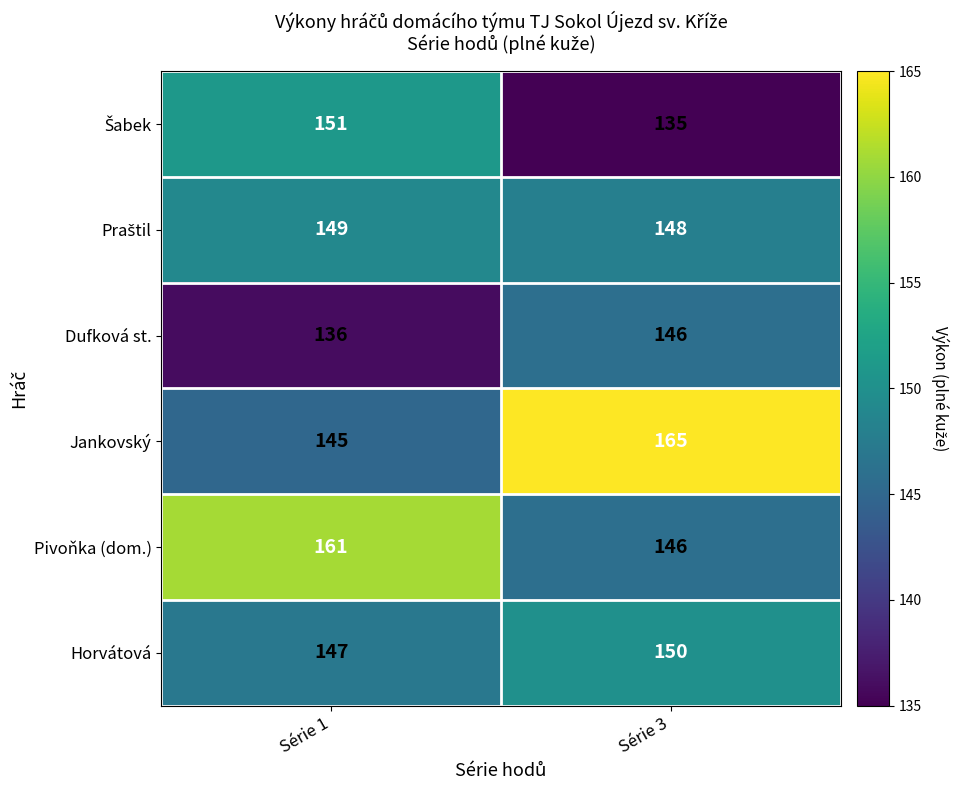

Which label corresponds to the largest value in the chart?

Série 3